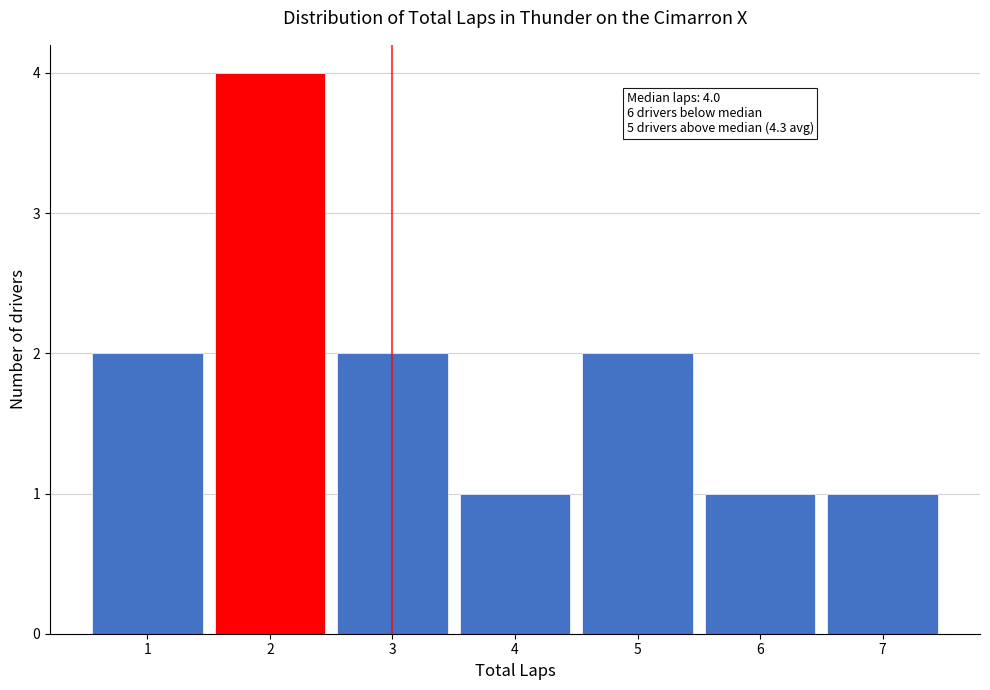

Reading right to left, transcribe all the data shown in this chart.

1	1	2	1	2	4	2